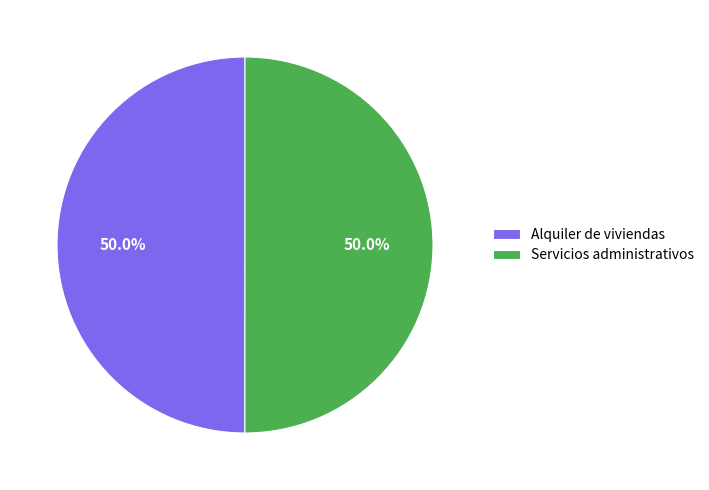

How many segments does this pie chart have?

2